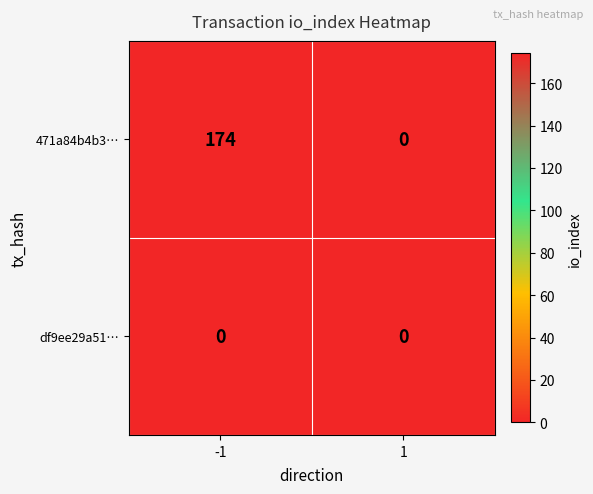

True or false: 471a84b4b3… has a value of 174 at -1.

True